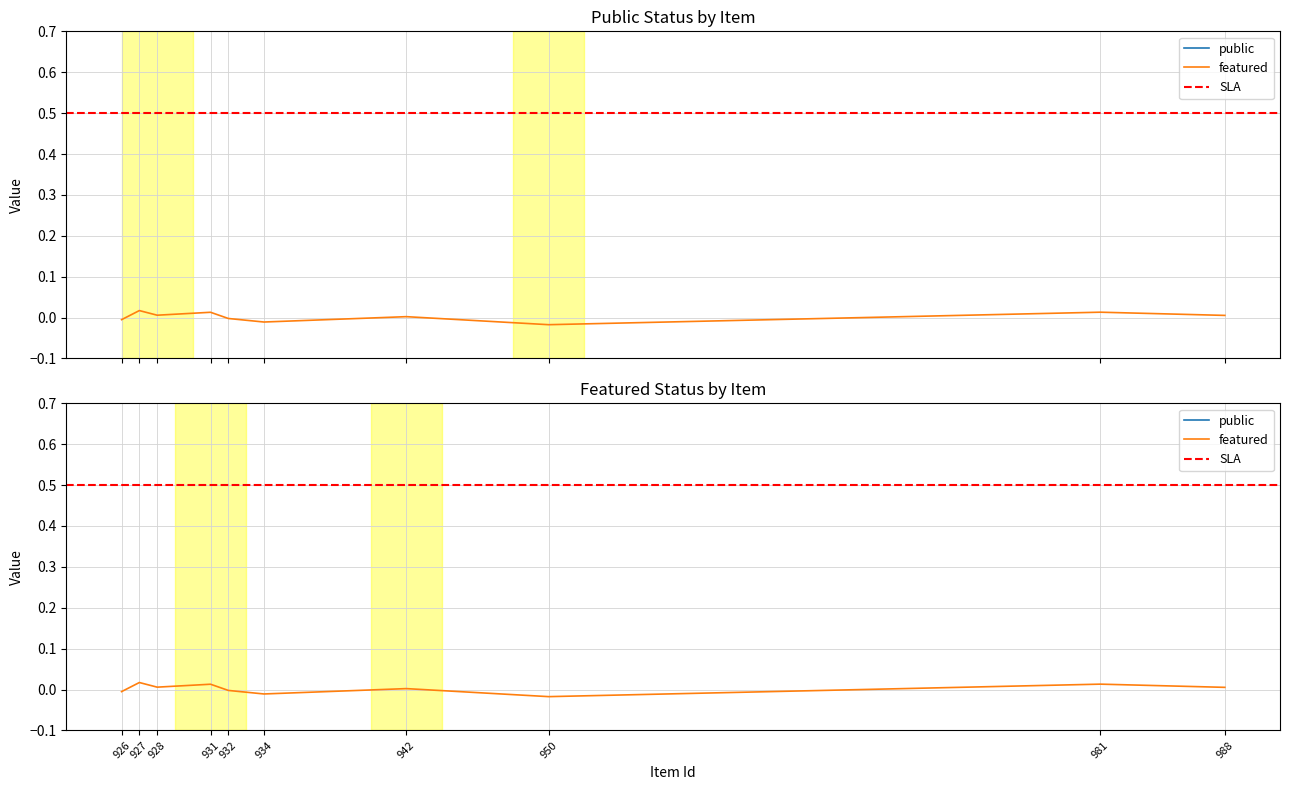

Which series has the largest total across all categories?

public